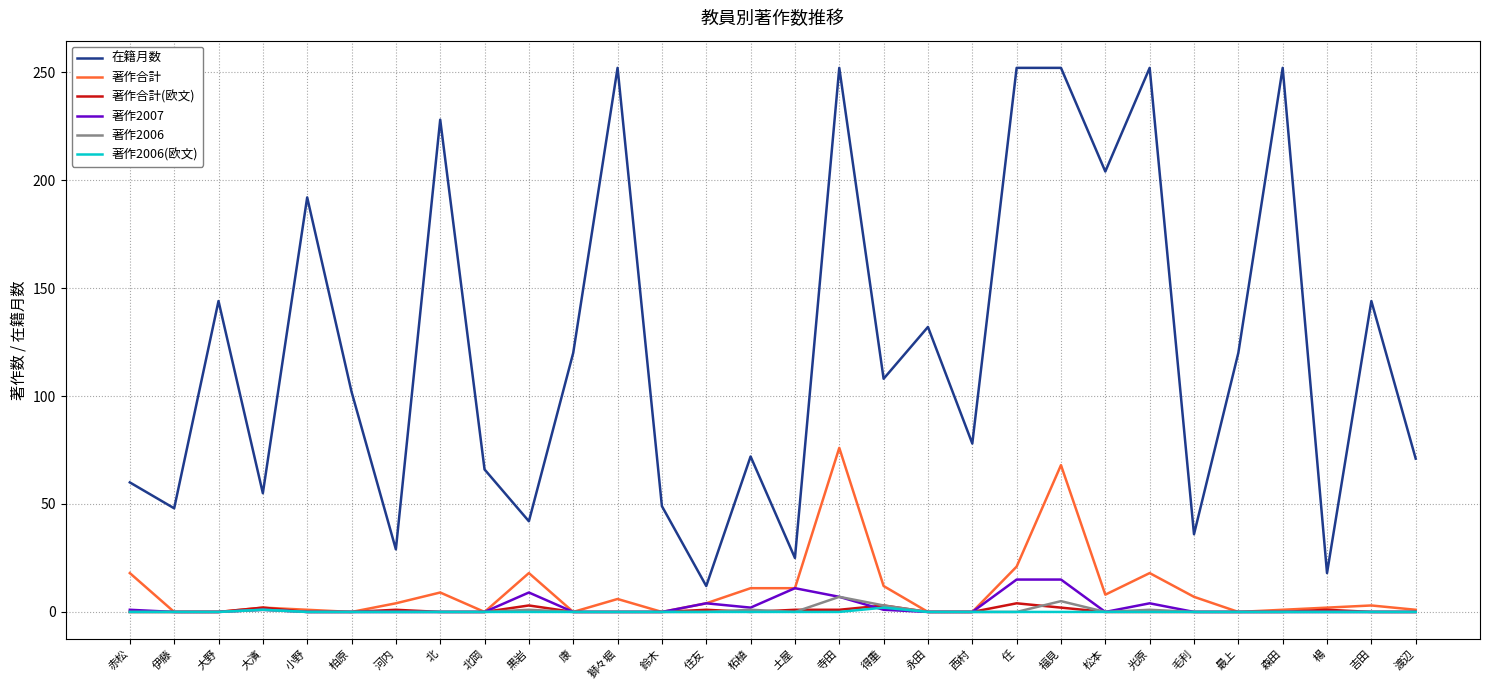

Which series has the largest total across all categories?

在籍月数